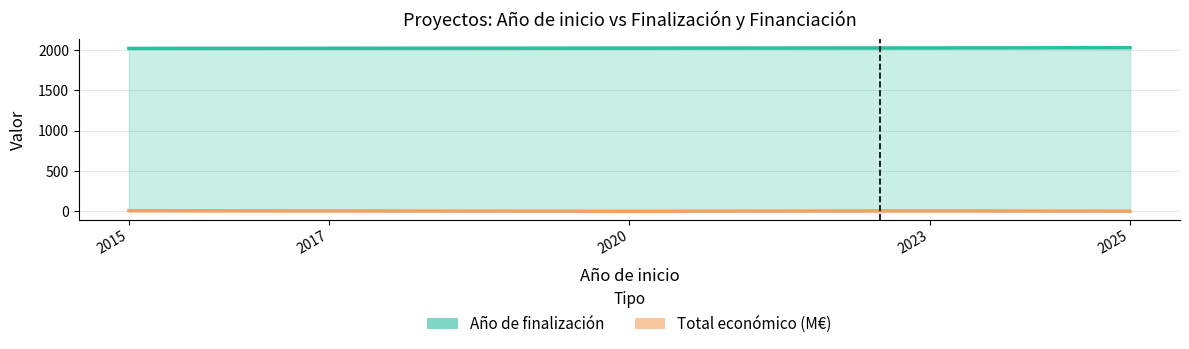

True or false: Total económico and Año de finalización intersect in this chart.

False